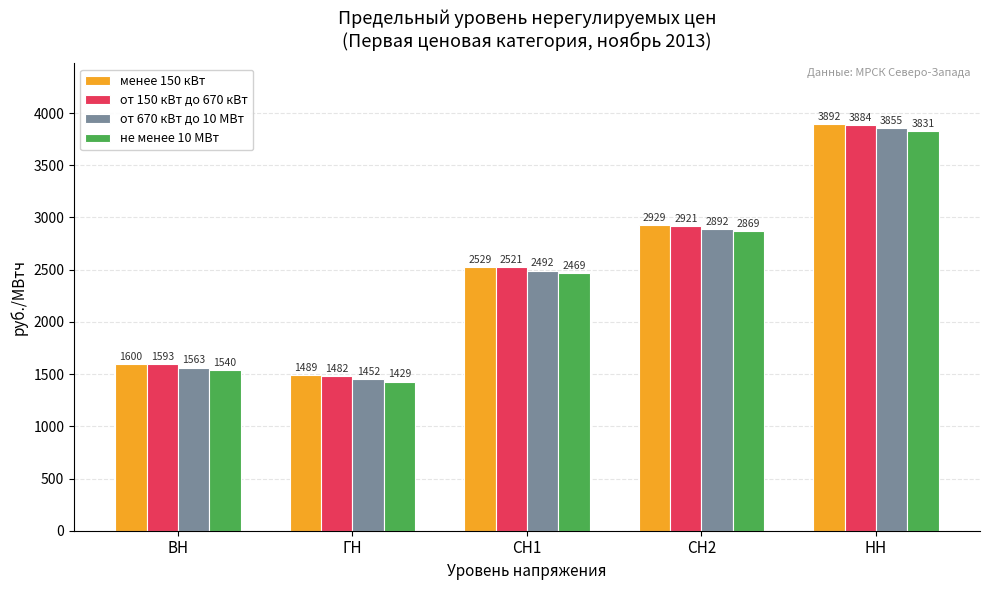

Is the value of от 670 кВт до 10 МВт at СН1 greater than the value of не менее 10 МВт at ВН?

Yes